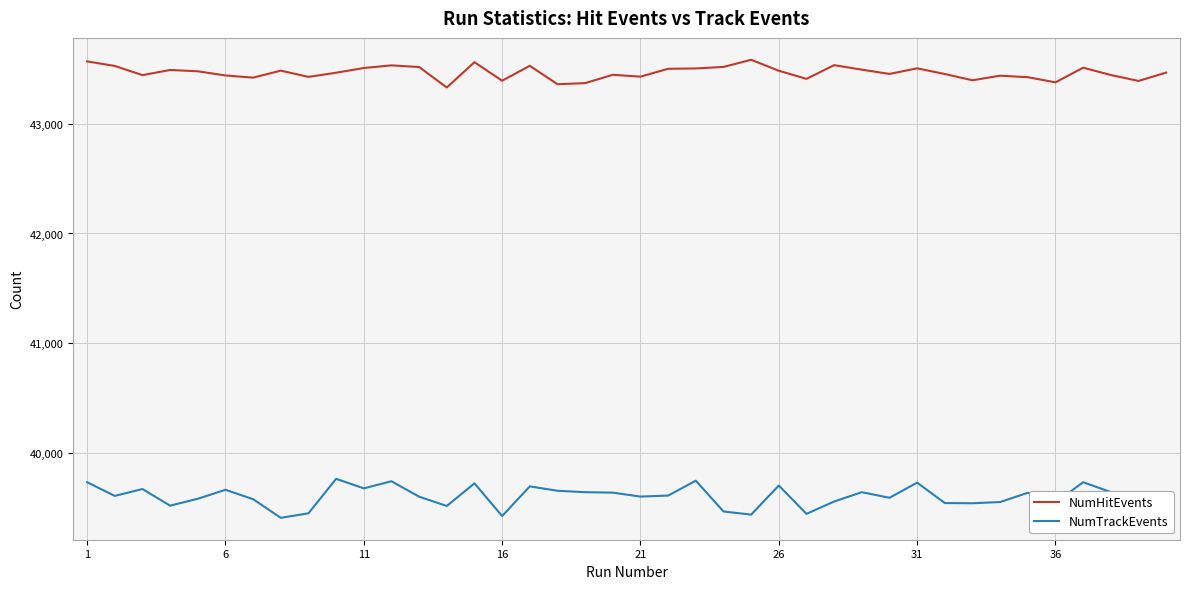

What is the difference between the maximum and minimum values in the NumTrackEvents series?

356